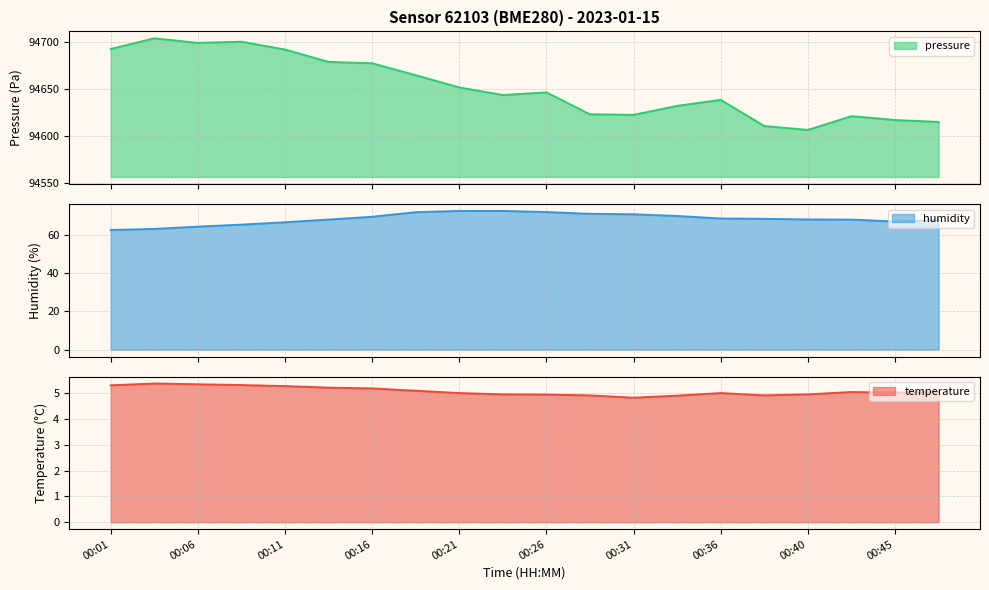

What is the value of the temperature point at the 6th from the left?

5.2